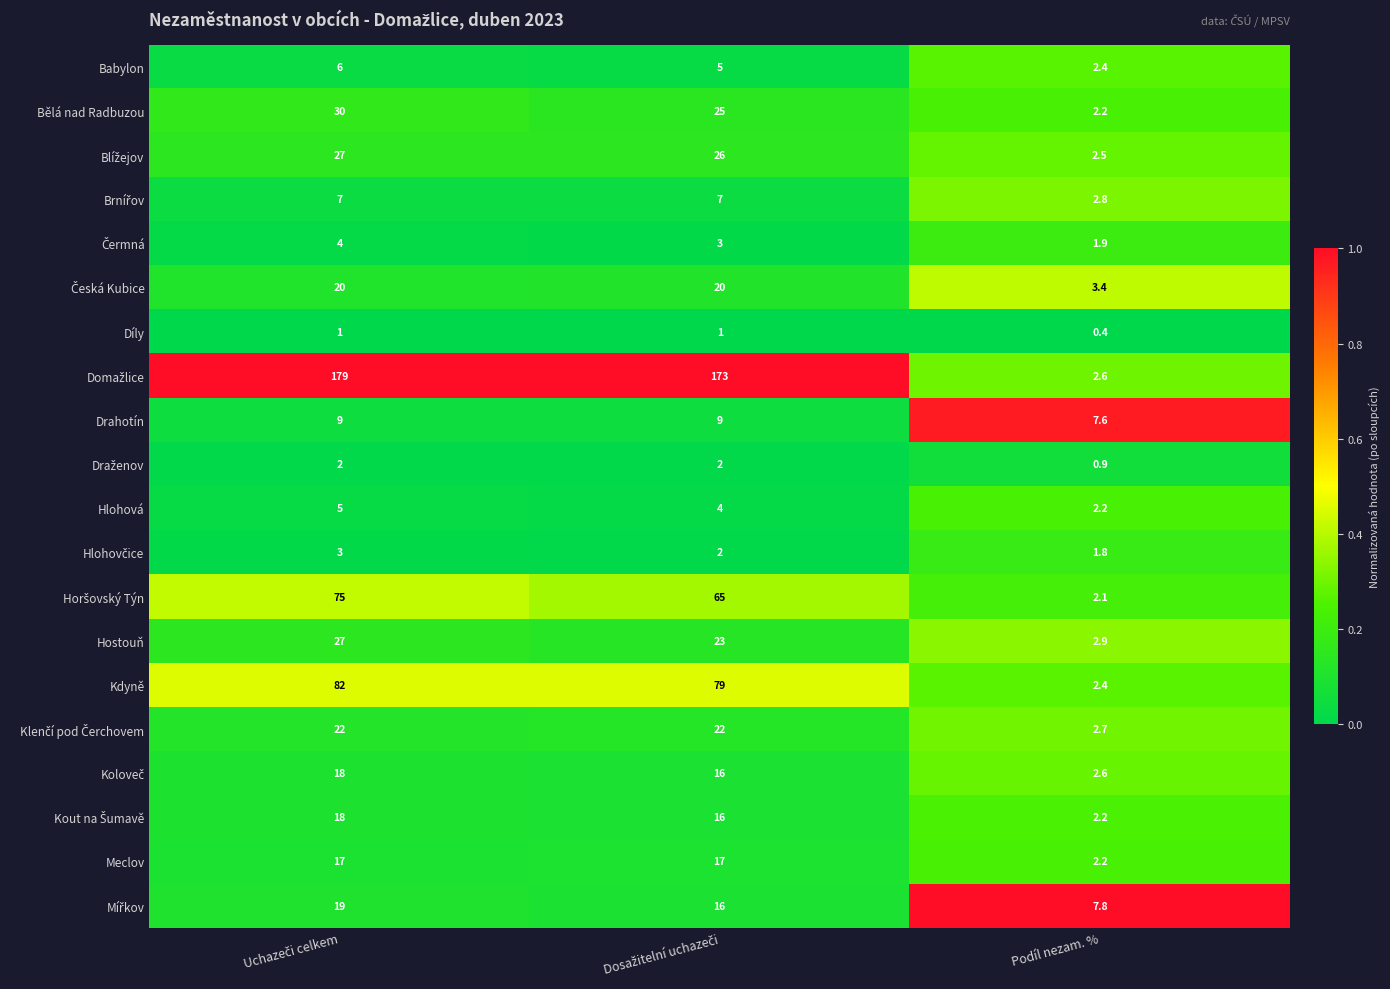

At which category does the chart reach its minimum across all series?

Podíl nezam. %